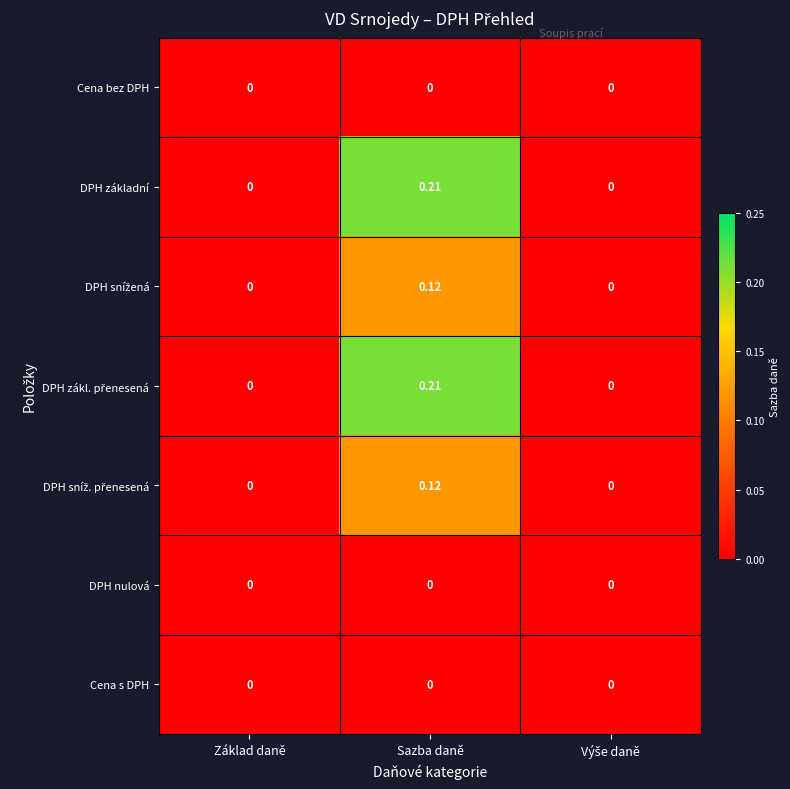

At which category is the sum across all series the highest?

Sazba daně